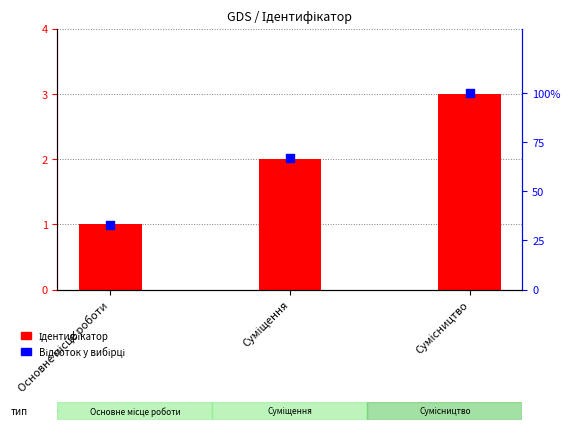

At how many categories does at least one series exceed 32?

3